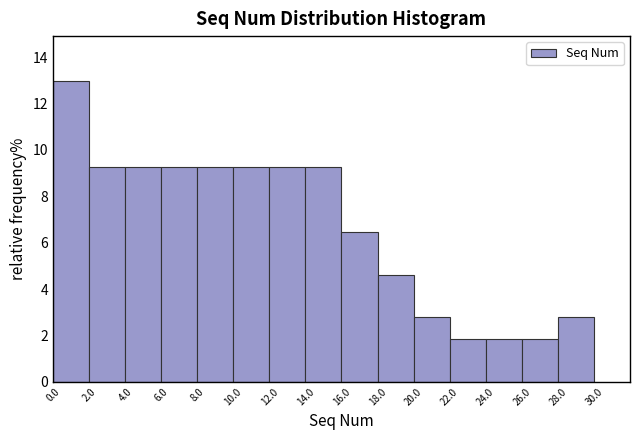

How tall is the bar that spans 22.0 to 24.0 on the x-axis? The values are not printed on the chart, so give them approximately, as read against the axis.

1.8